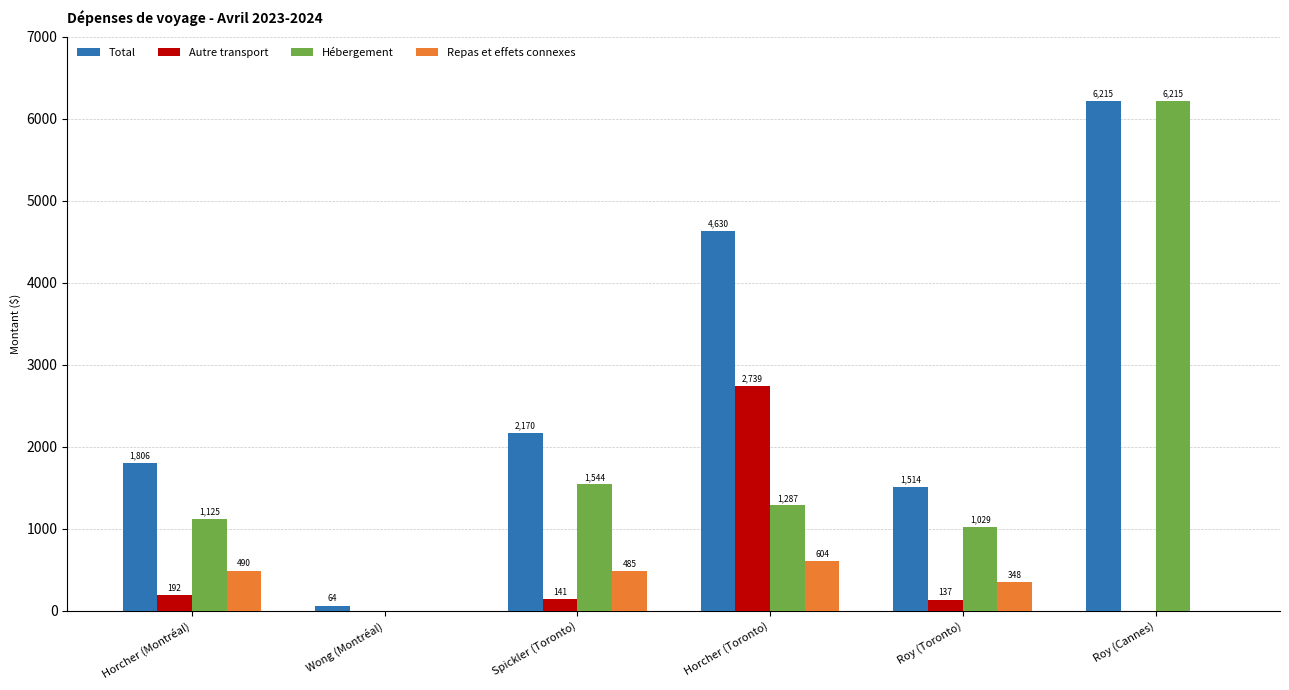

Which series has the largest total across all categories?

Total